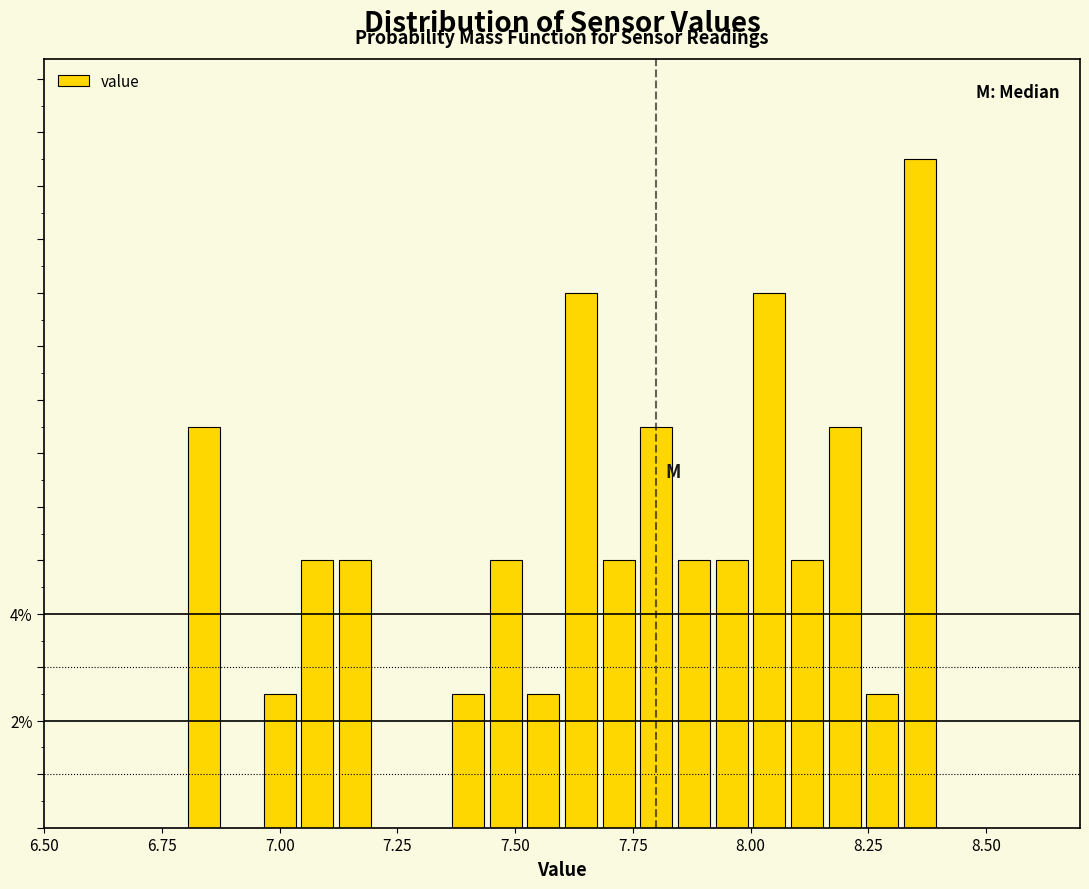

Around what value on the x-axis is the tallest bar? Give the approximate position of its centre, as read against the axis.

8.35